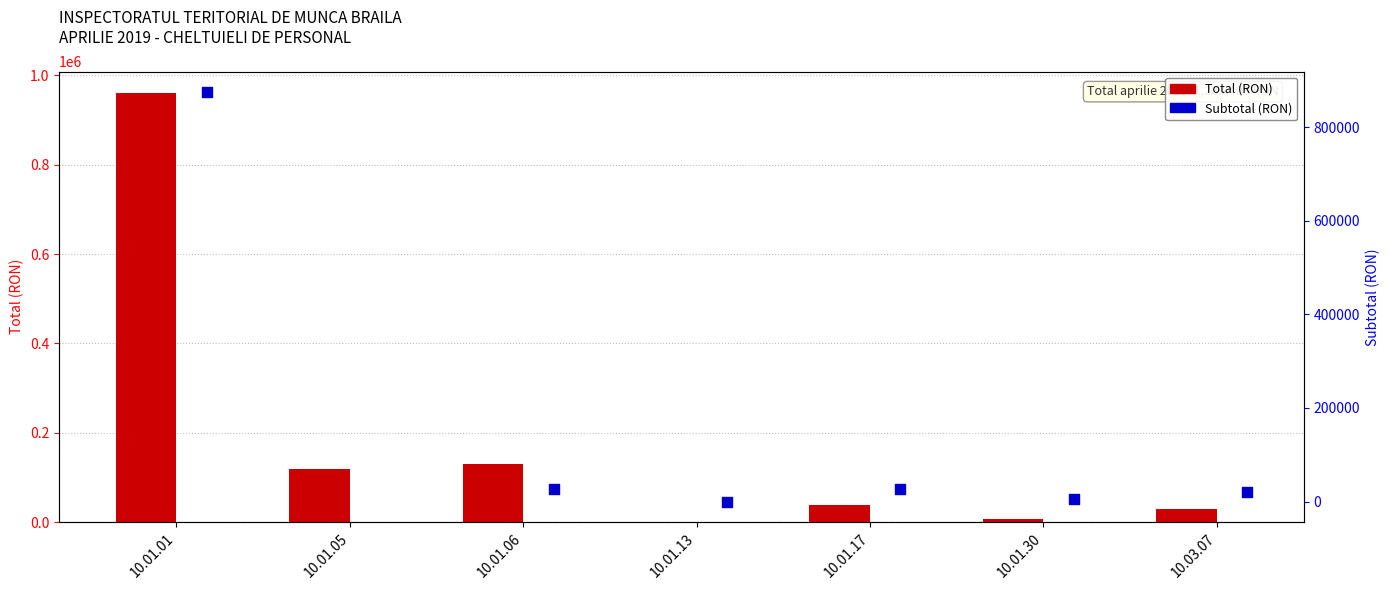

Which series has the largest Y range (max minus min)?

Total